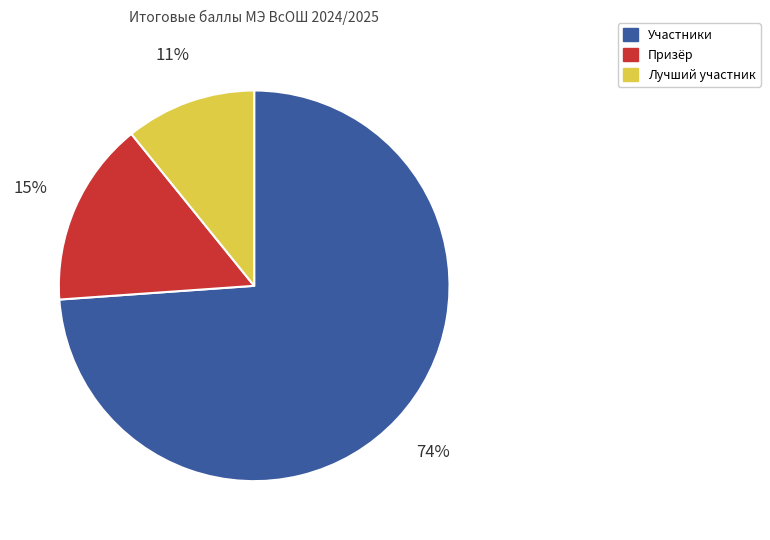

Is there any slice that represents more than half of the pie?

Yes